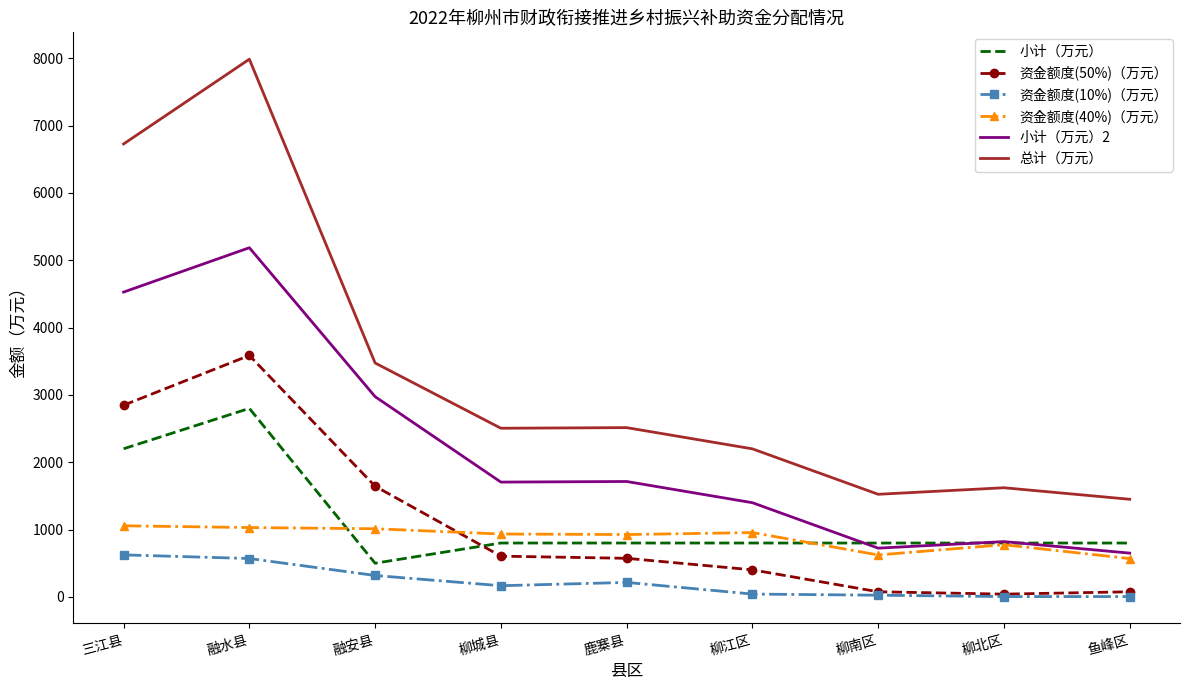

What is the total value across all series at 融水县?

21158